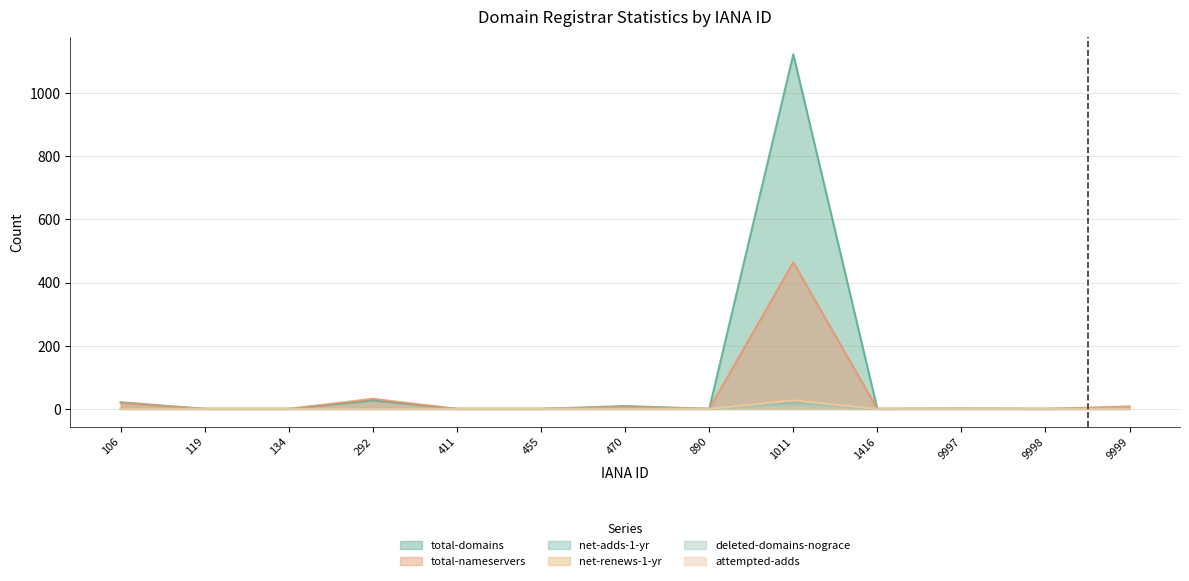

True or false: total-nameservers and net-renews-1-yr cross at least once.

False